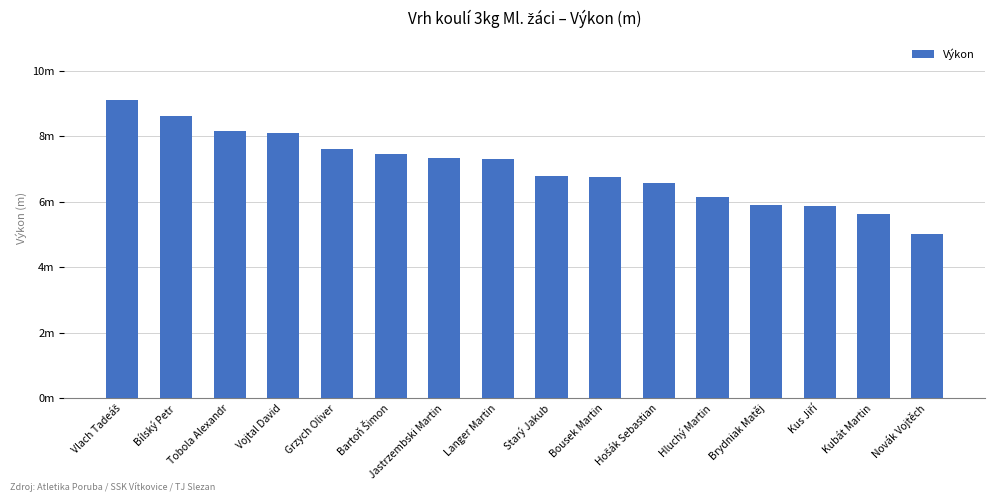

What is the maximum value shown in the chart?

9.1